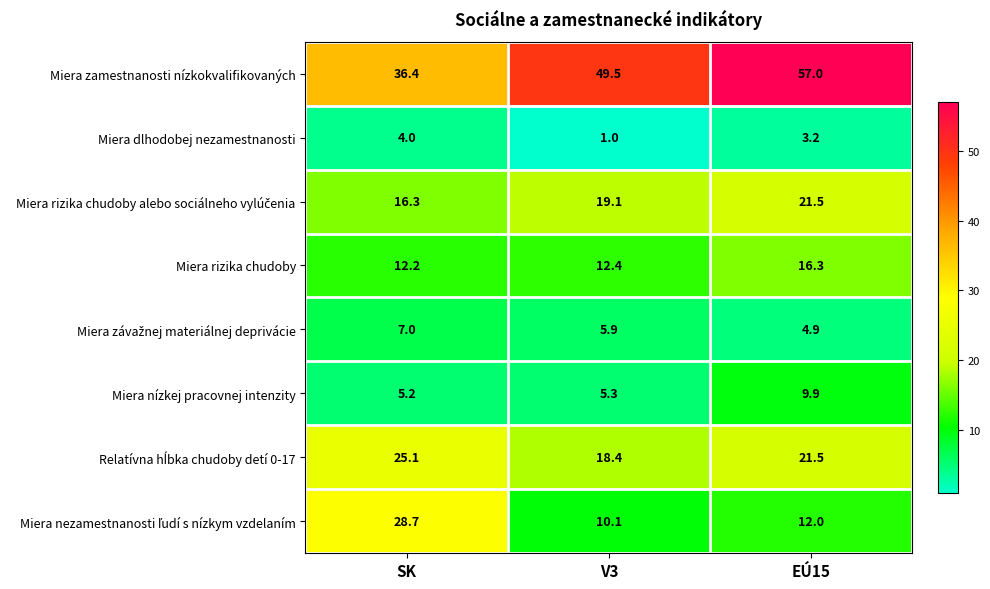

The Miera rizika chudoby series shows 12.4 at V3. True or false?

True